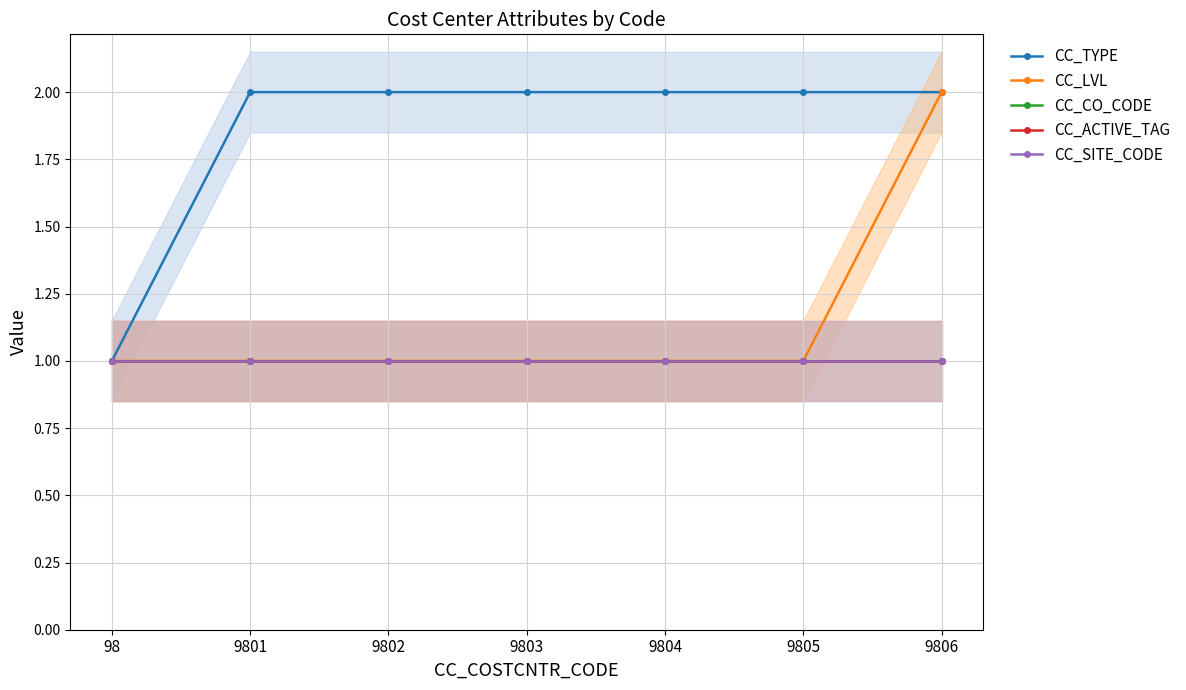

Reading left to right, transcribe all the data shown in this chart.

CC_TYPE: 1	2	2	2	2	2	2
CC_LVL: 1	1	1	1	1	1	2
CC_CO_CODE: 1	1	1	1	1	1	1
CC_ACTIVE_TAG: 1	1	1	1	1	1	1
CC_SITE_CODE: 1	1	1	1	1	1	1